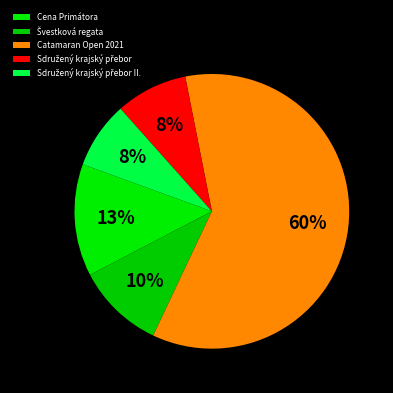

To the nearest percent, what is the average slice percentage?

20%